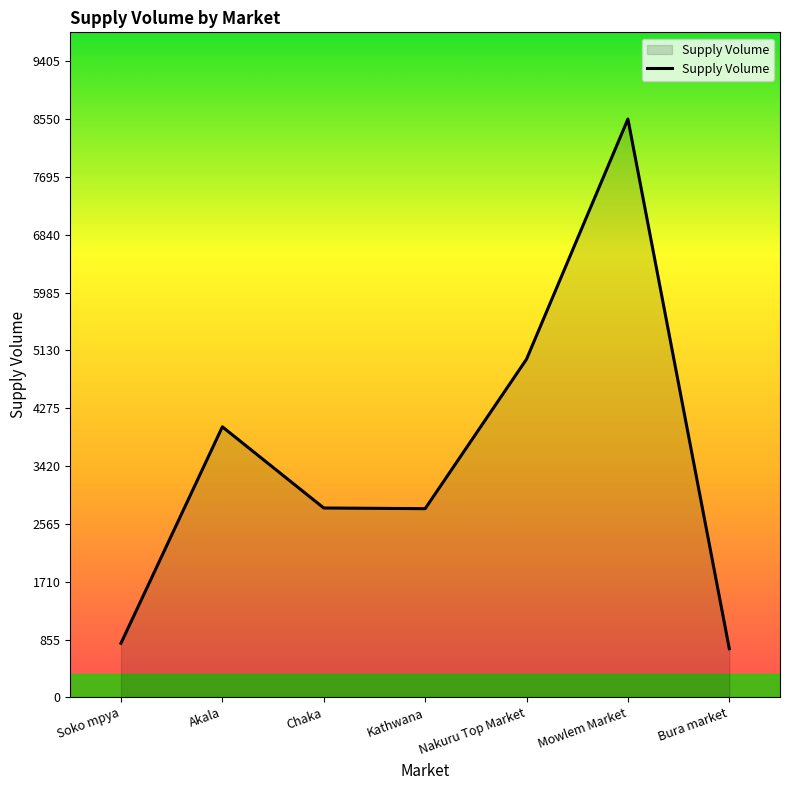

What is the average value?

3523